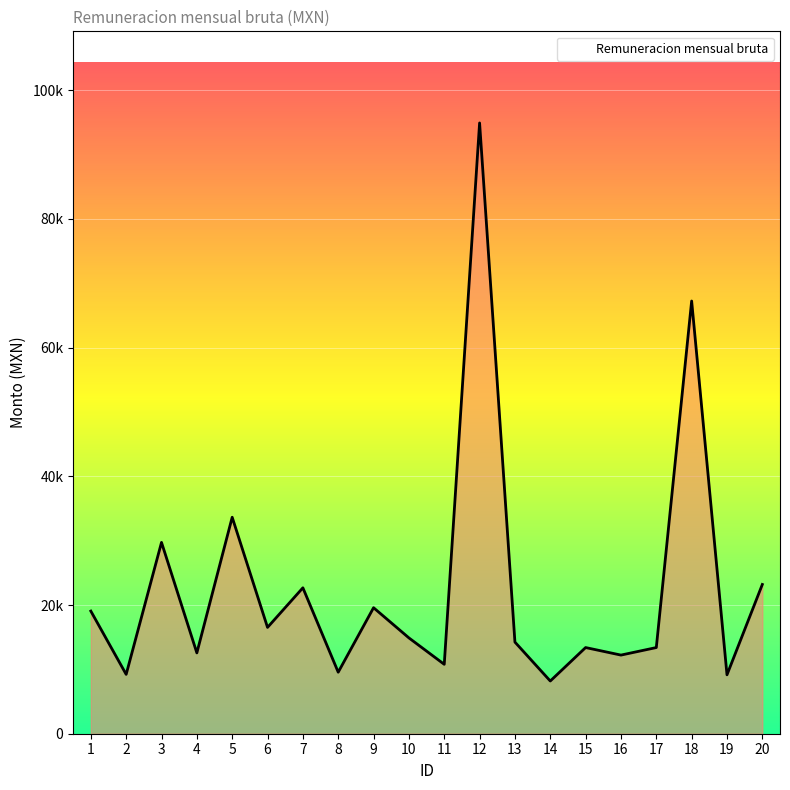

List the labels in order of value, smallest first.

14, 19, 2, 8, 11, 16, 4, 15, 17, 13, 10, 6, 1, 9, 7, 20, 3, 5, 18, 12